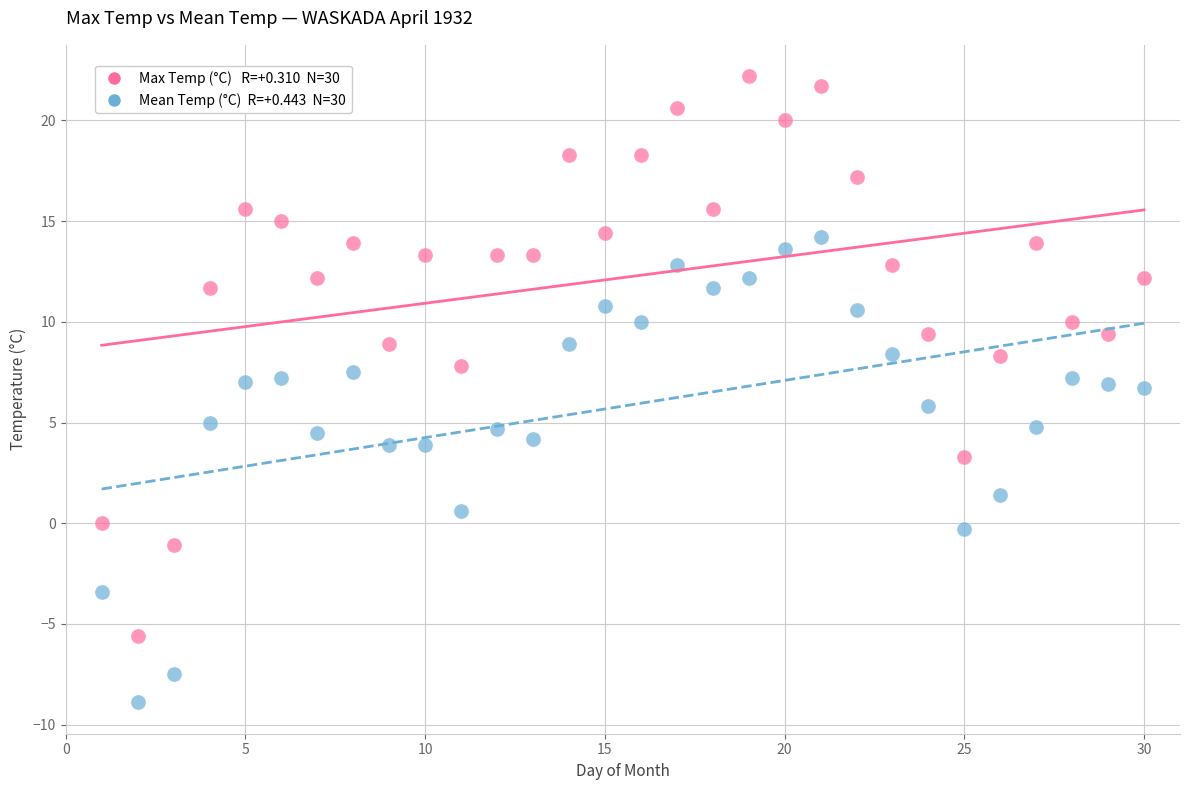

Across all data points, what is the range of X values (max minus min)?

29.0